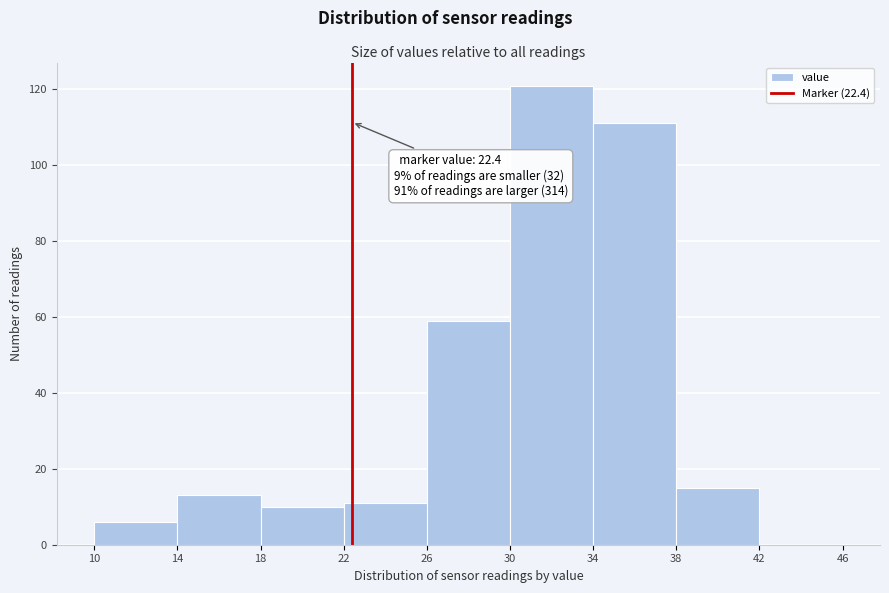

Which range on the x-axis has the tallest bar?

30 to 34